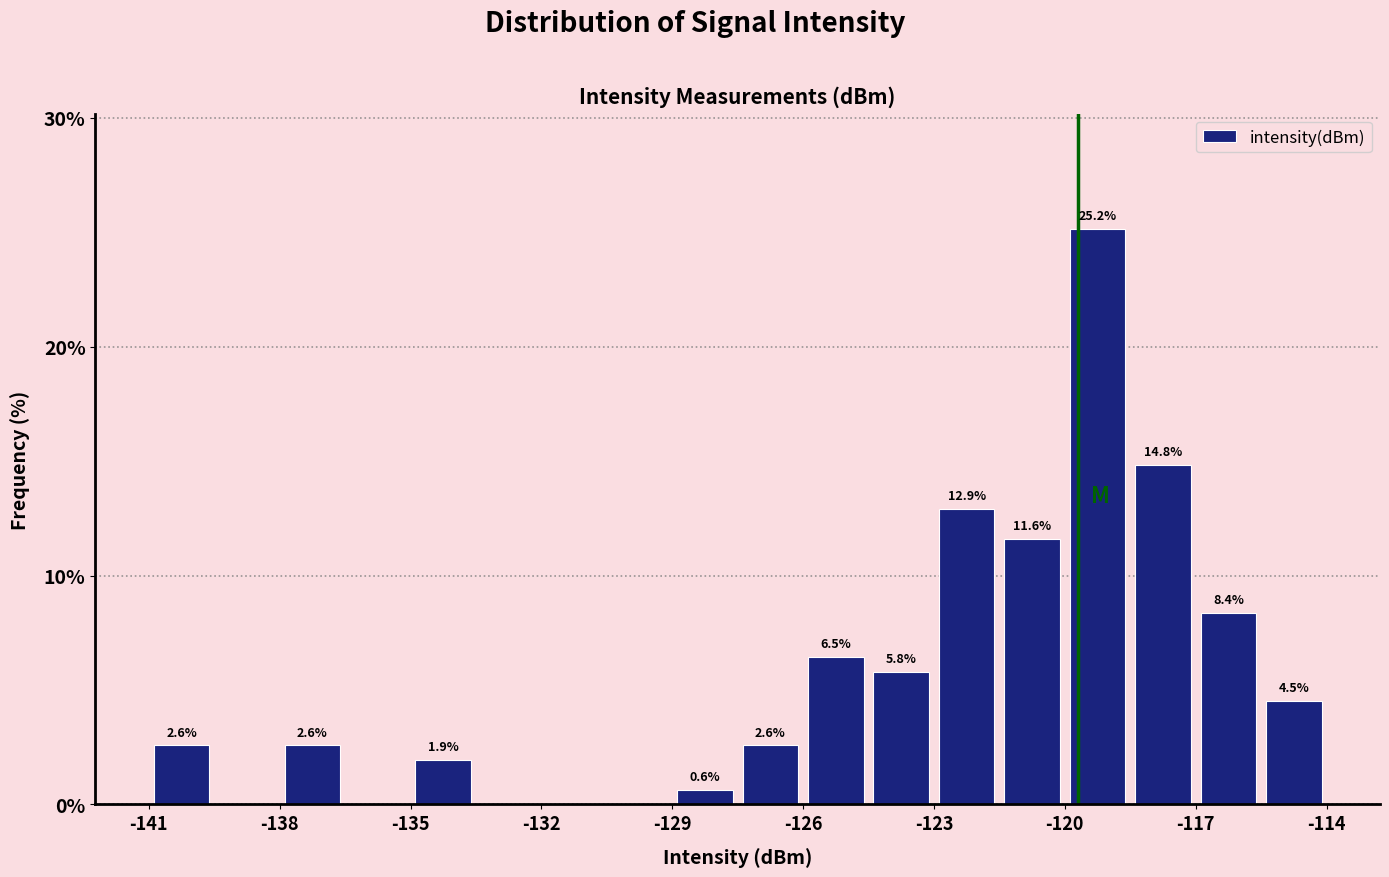

Around what value on the x-axis is the tallest bar? Give the approximate position of its centre, as read against the axis.

-119.5